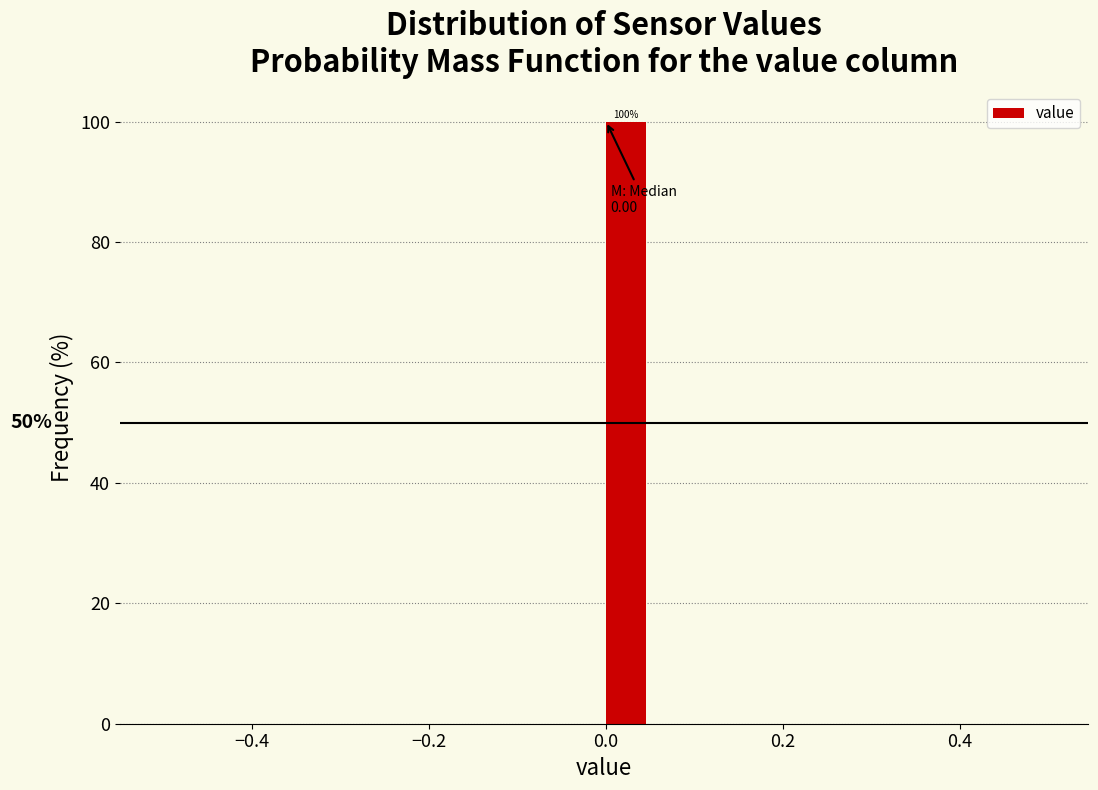

Around what value on the x-axis is the tallest bar? Give the approximate position of its centre, as read against the axis.

0.02